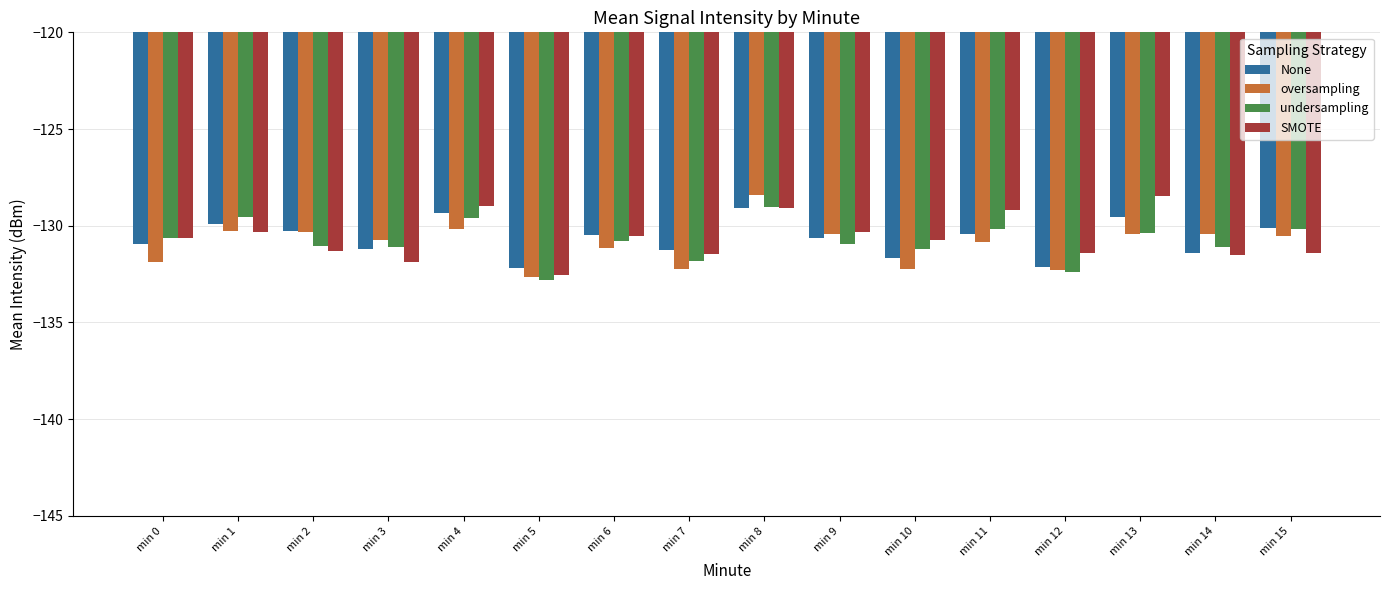

Reading right to left, what are all the values shown in this chart?

None: min 15=-130.1	min 14=-131.4	min 13=-129.5	min 12=-132.2	min 11=-130.4	min 10=-131.7	min 9=-130.6	min 8=-129.1	min 7=-131.2	min 6=-130.5	min 5=-132.2	min 4=-129.4	min 3=-131.2	min 2=-130.2	min 1=-129.9	min 0=-130.9
oversampling: min 15=-130.5	min 14=-130.4	min 13=-130.4	min 12=-132.3	min 11=-130.9	min 10=-132.2	min 9=-130.4	min 8=-128.4	min 7=-132.3	min 6=-131.2	min 5=-132.7	min 4=-130.2	min 3=-130.7	min 2=-130.3	min 1=-130.3	min 0=-131.9
undersampling: min 15=-130.2	min 14=-131.1	min 13=-130.4	min 12=-132.4	min 11=-130.2	min 10=-131.2	min 9=-131.0	min 8=-129.0	min 7=-131.8	min 6=-130.8	min 5=-132.8	min 4=-129.6	min 3=-131.1	min 2=-131.1	min 1=-129.6	min 0=-130.6
SMOTE: min 15=-131.4	min 14=-131.5	min 13=-128.4	min 12=-131.4	min 11=-129.2	min 10=-130.7	min 9=-130.3	min 8=-129.1	min 7=-131.4	min 6=-130.5	min 5=-132.5	min 4=-129.0	min 3=-131.9	min 2=-131.3	min 1=-130.3	min 0=-130.6